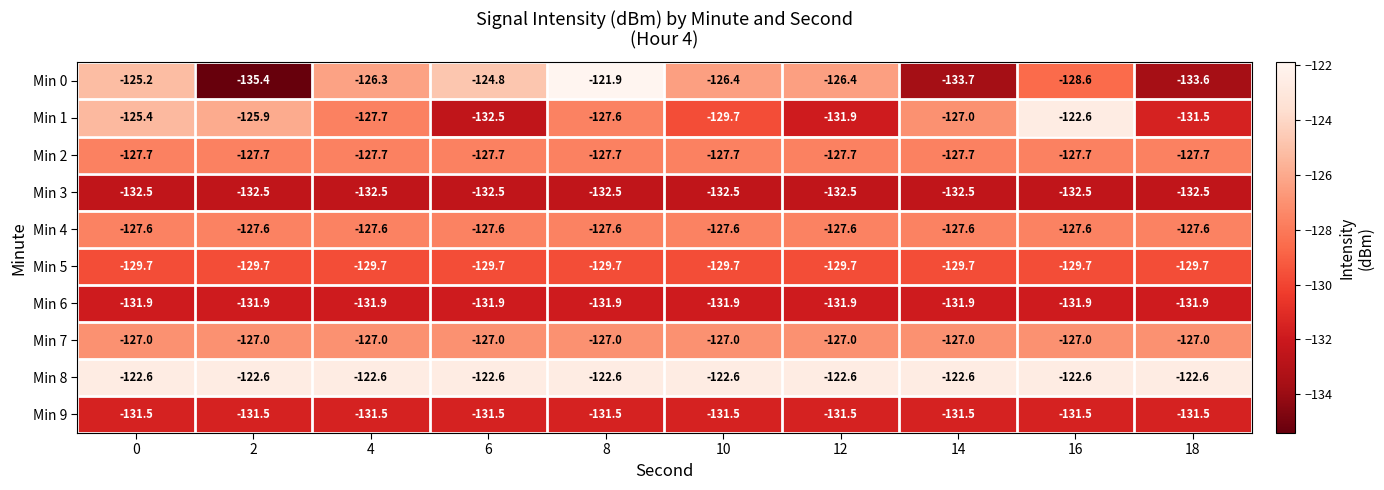

What is the total value across all series at 12?

-1288.8